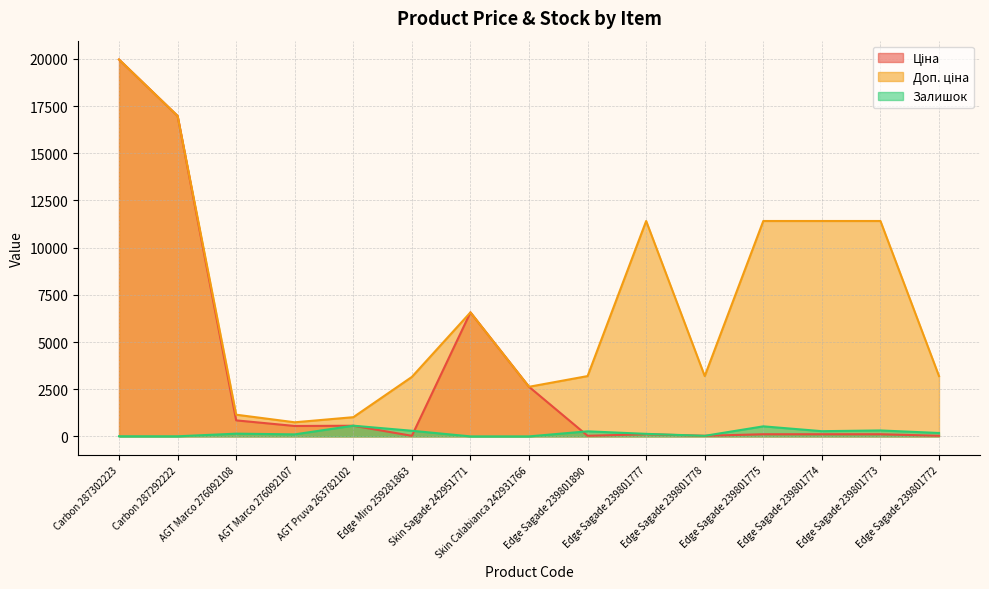

Reading left to right, transcribe all the data shown in this chart.

Ціна: 19964.2	16976.3	848.4	551.5	564.0	31.5	6568.8	2627.5	31.9	114.1	31.9	114.1	114.1	114.1	31.9
Доп. ціна: 19964.2	16976.3	1149.7	747.0	1017.8	3151.0	6568.8	2628.0	3195.0	11410.0	3195.0	11410.0	11410.0	11410.0	3195.0
Залишок: 7.0	5.0	145.0	107.0	567.0	298.0	0.0	0.0	269.0	134.0	30.0	532.0	276.0	315.0	180.0